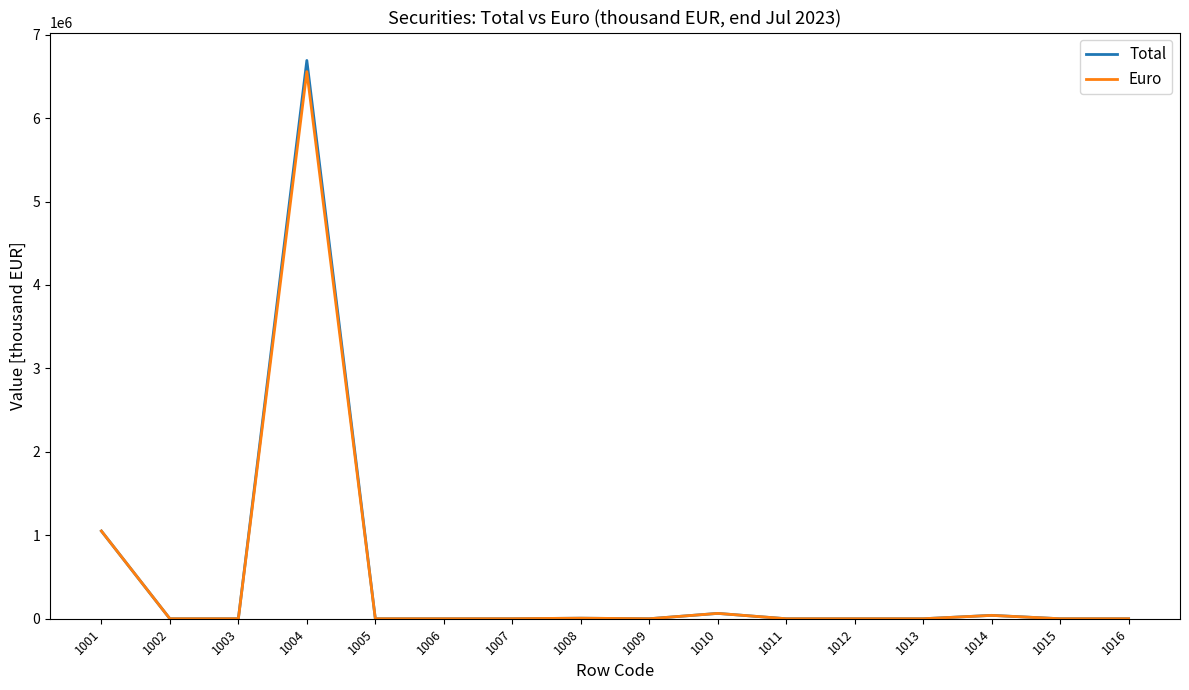

Count the number of categories in the chart.

16